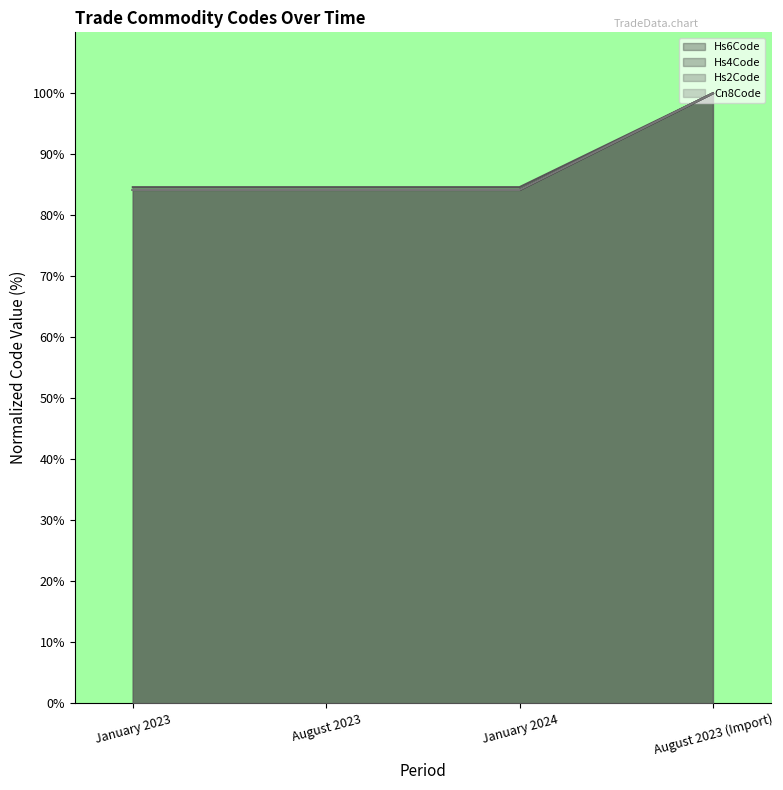

At August 2023, list the series in order from smallest to largest.

Hs4Code, Cn8Code, Hs6Code, Hs2Code